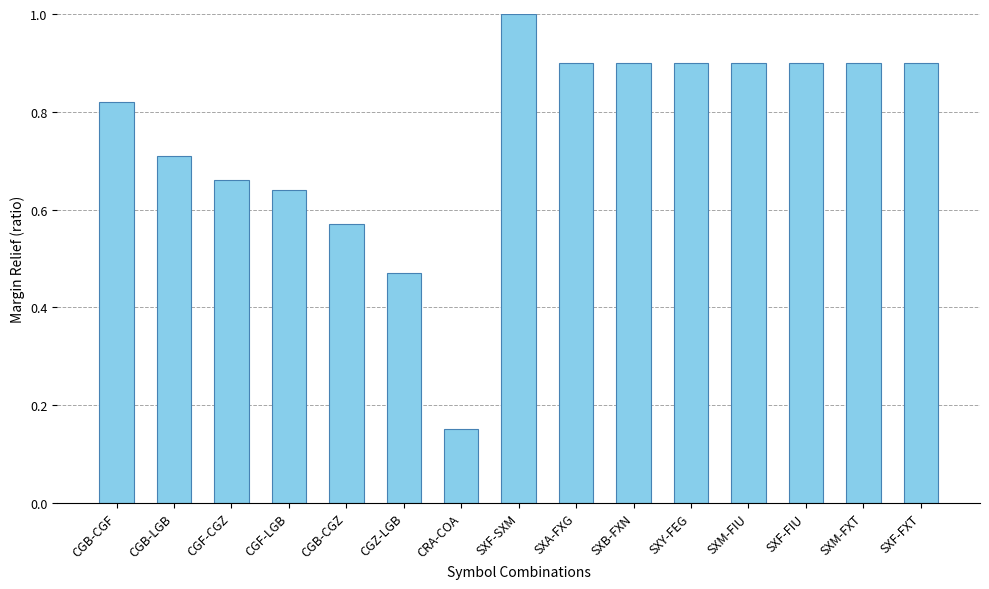

What is the label of the 6th bar from the left?

CGZ-LGB